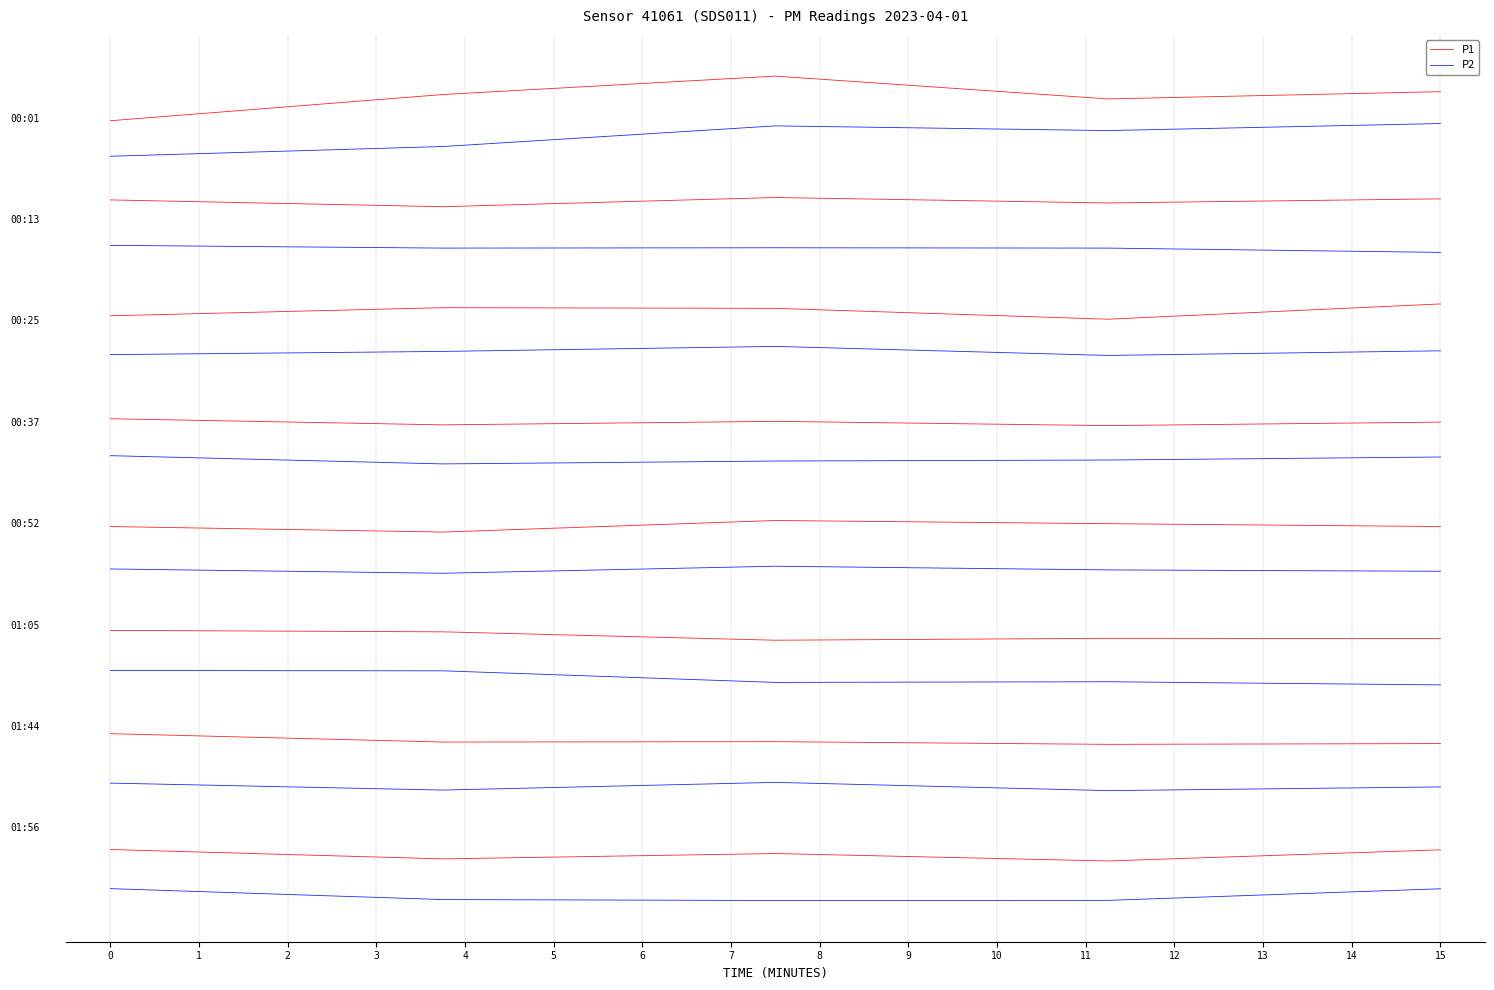

What is the average value of the P1 series?

1.3